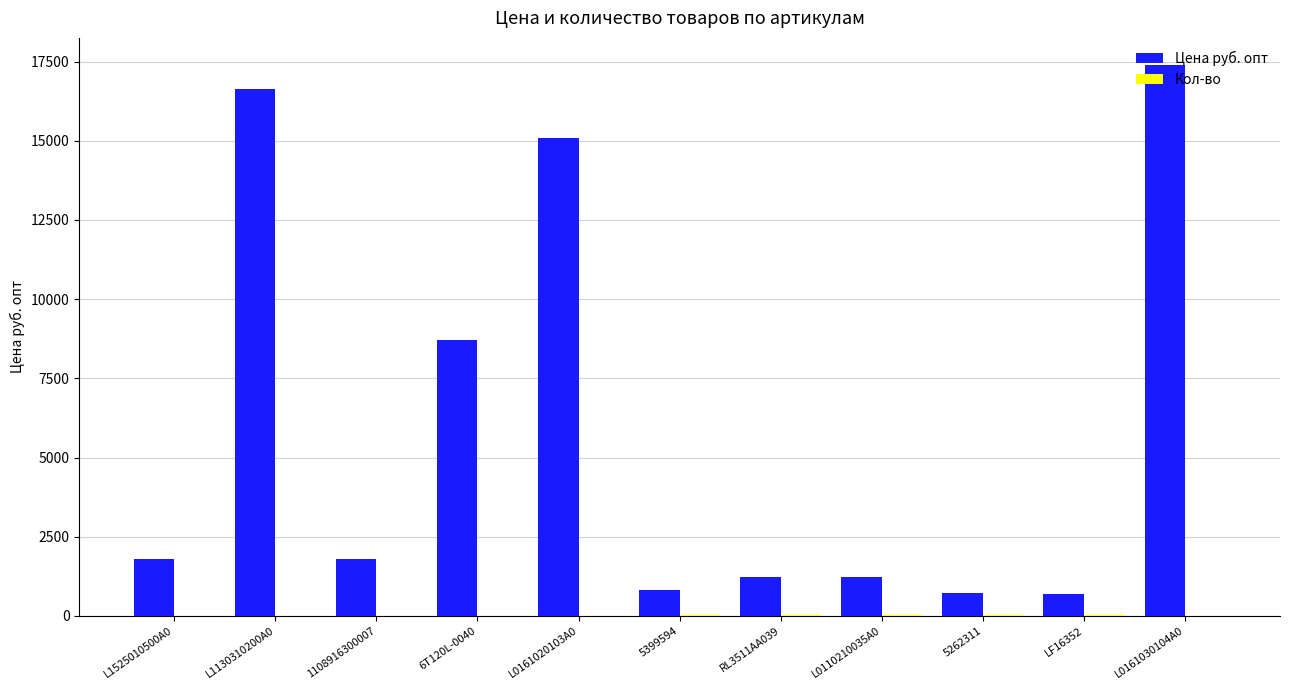

How many groups of bars are there?

11